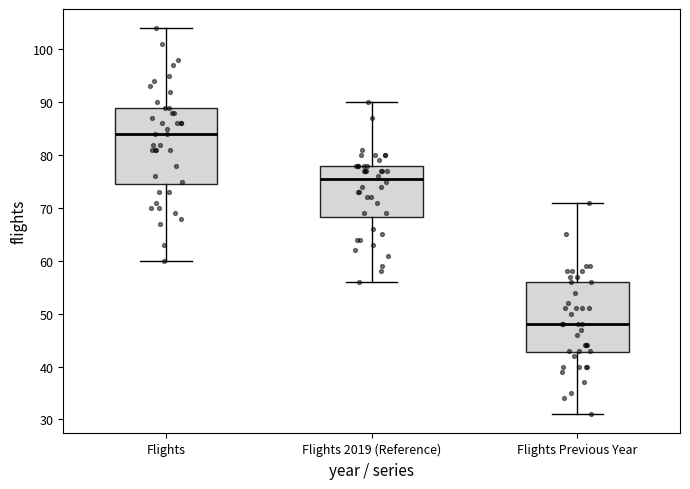

Which box has the highest median line?

Flights